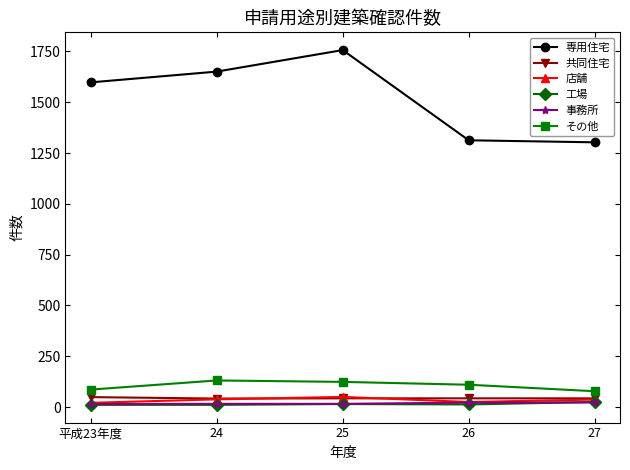

In 店舗, how many points are lower than both neighbors (excluding endpoints)?

1